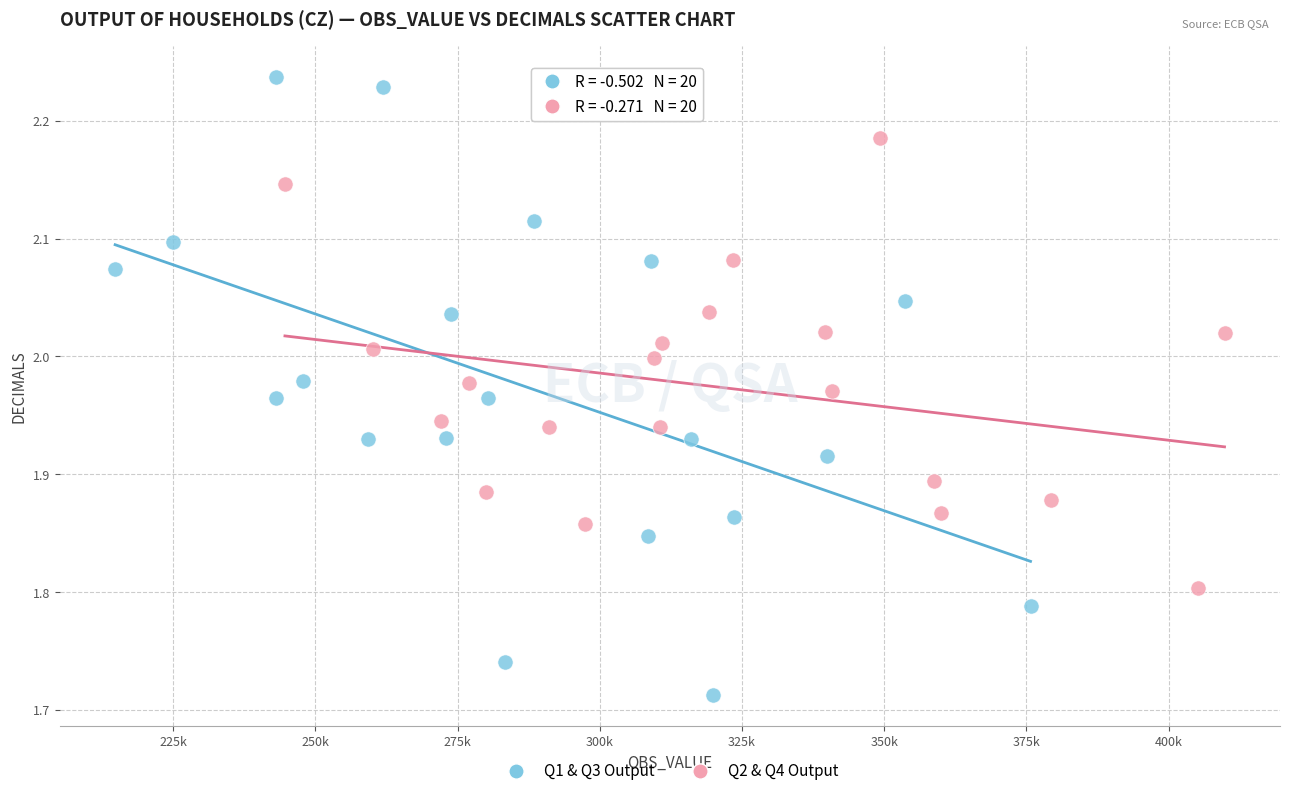

Which series reaches the minimum Y coordinate?

Q1 & Q3 Output